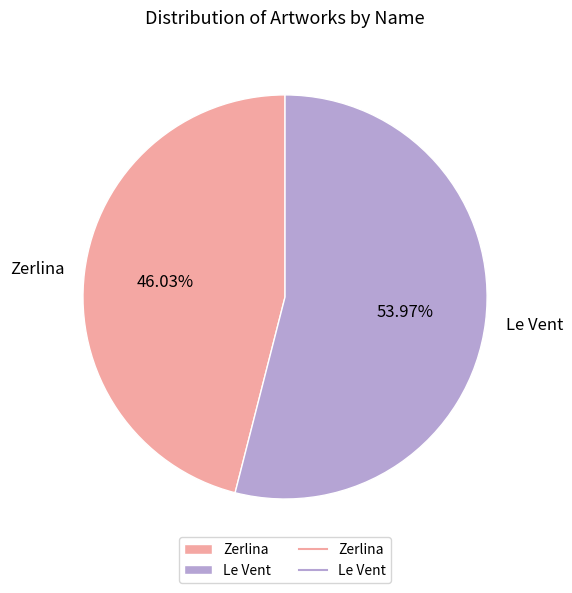

Which has a higher value, Le Vent or Zerlina?

Le Vent